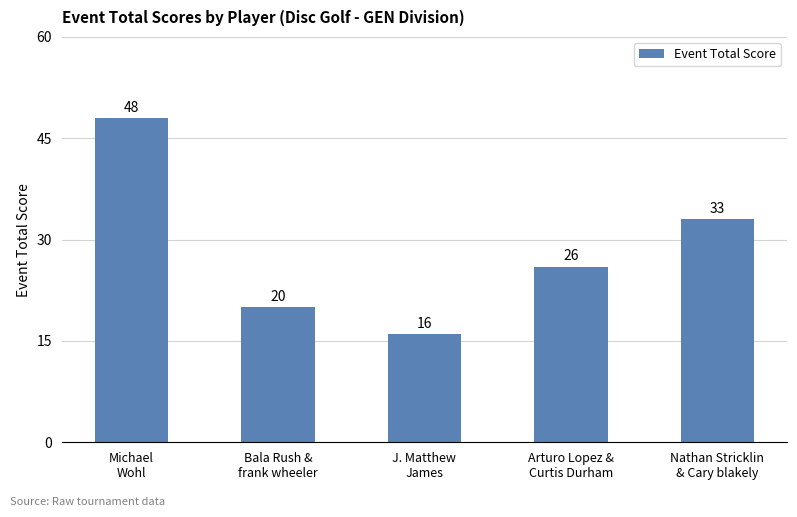

Rank the categories by value from lowest to highest.

J. Matthew
James, Bala Rush &
frank wheeler, Arturo Lopez &
Curtis Durham, Nathan Stricklin
& Cary blakely, Michael
Wohl